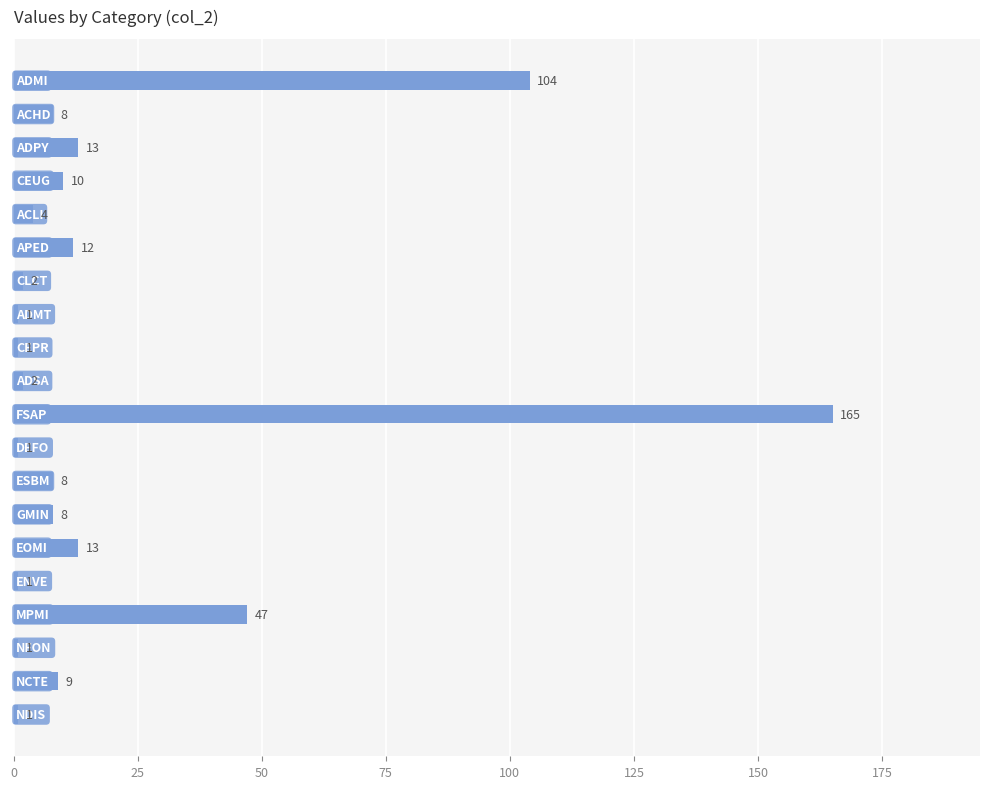

What is the difference between the maximum and minimum values?

164